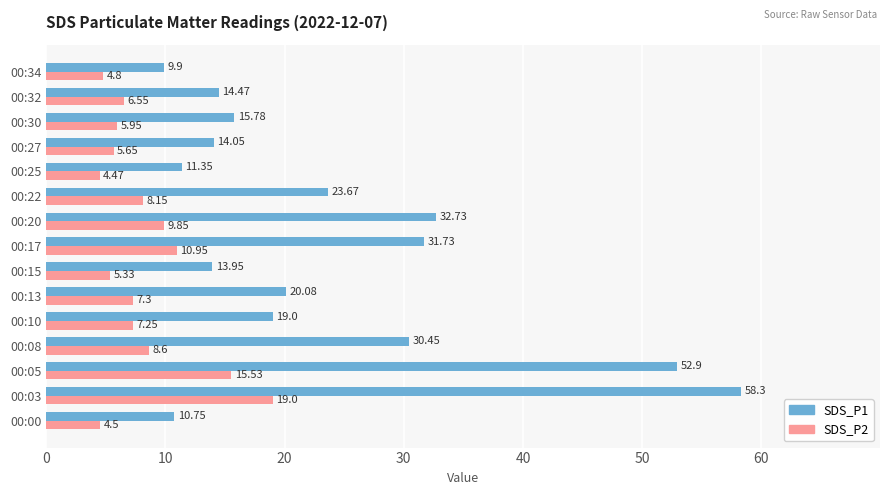

Which series changed the most between 00:20 and 00:22?

SDS_P1